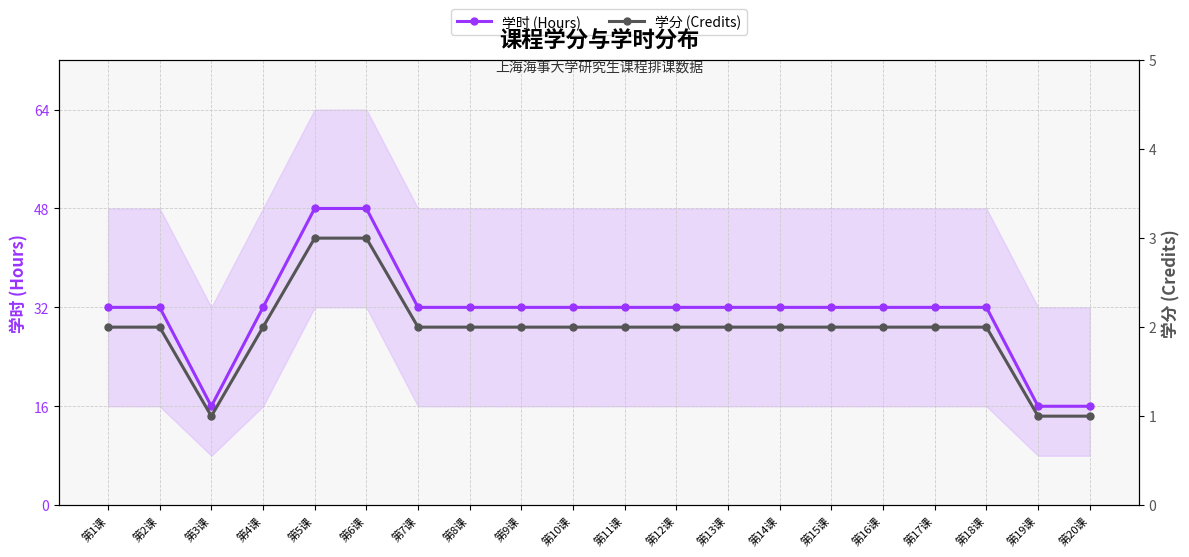

Between 第3课 and 第20课, which series saw the biggest shift?

学时 (Hours)